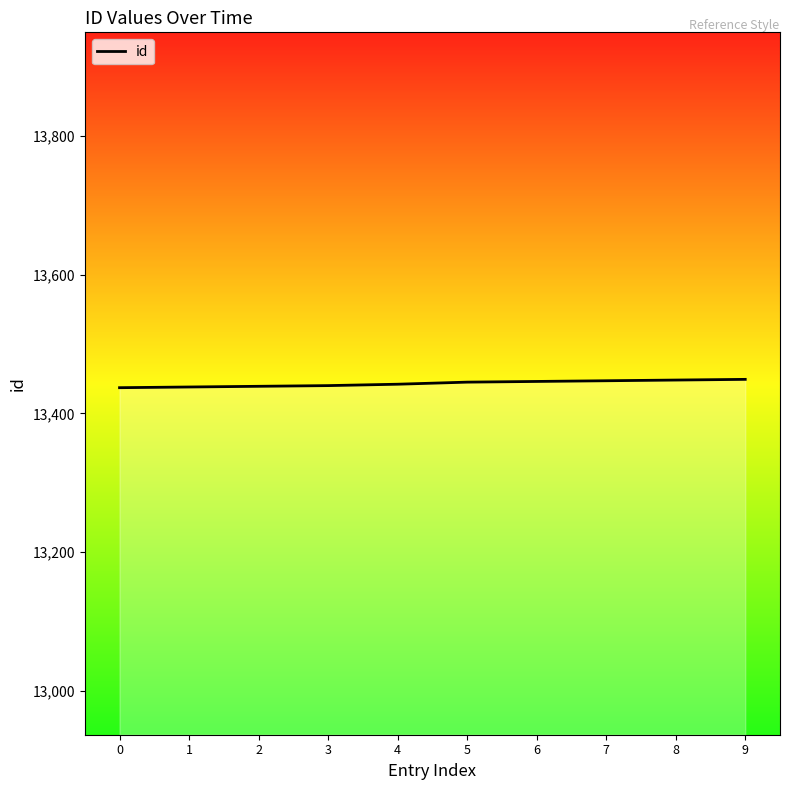

What is the difference between the values at 7 and 0?

10